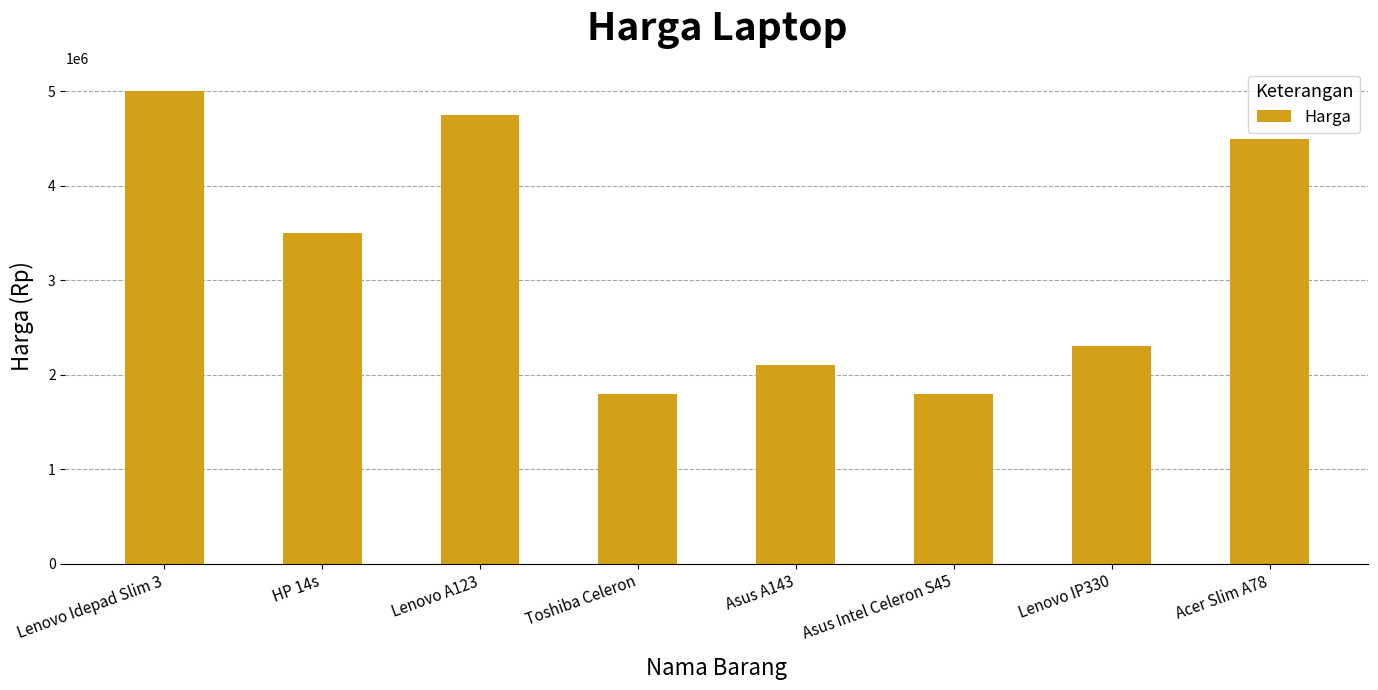

What is the sum of the values at HP 14s and Acer Slim A78?

8000000